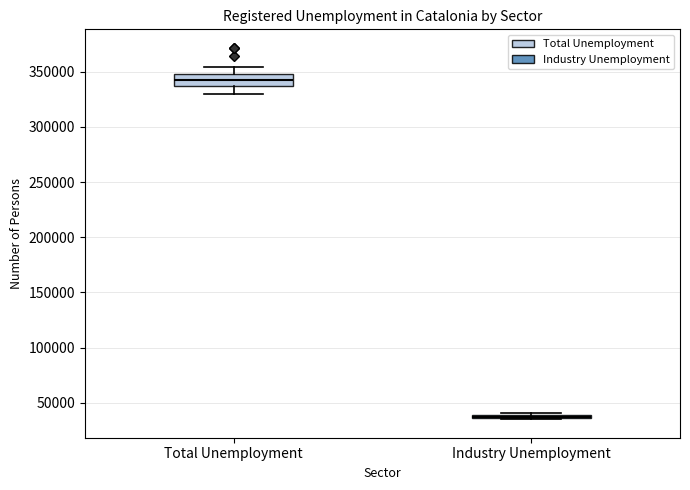

Reading left to right, read every box against the y-axis: the position of its median line, the range the box covers, and the ends of its whiskers. The values are not printed on the chart, so give them approximately, as read against the axis.

Total Unemployment: median 340000, box 335000 to 350000, whiskers 330000 to 355000
Industry Unemployment: box collapsed to a line at 35000, whiskers 35000 to 40000